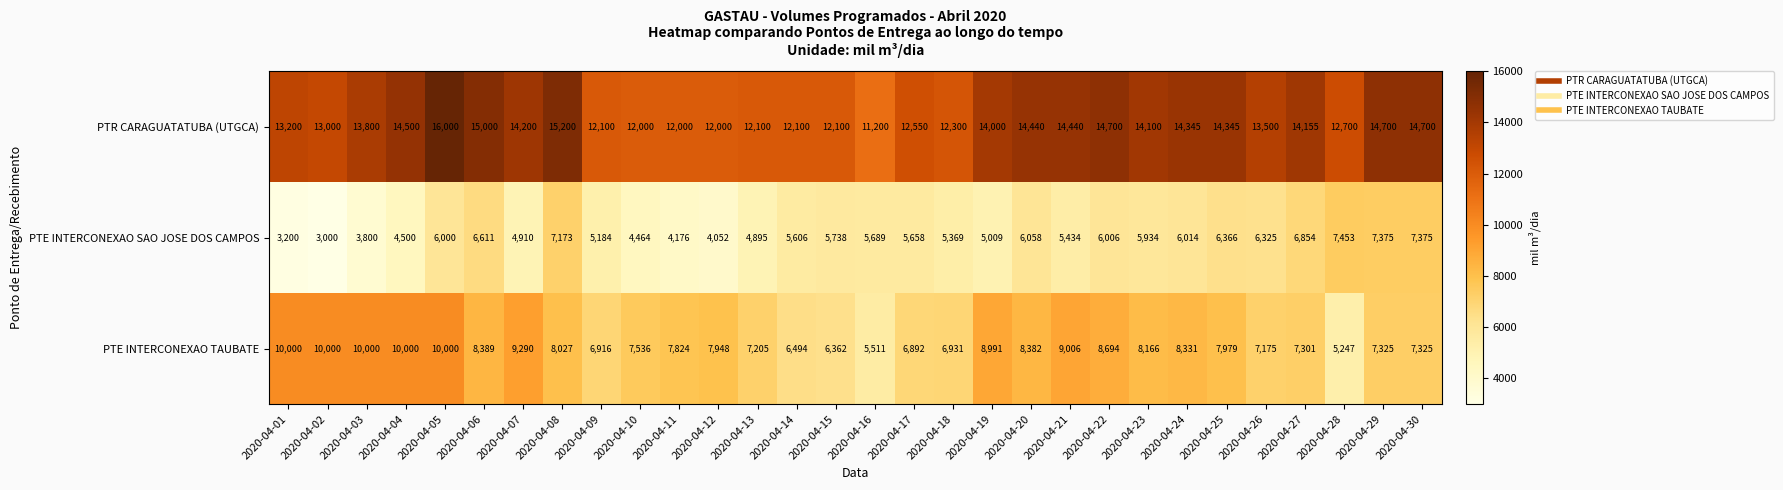

What is the difference between the PTR CARAGUATATUBA (UTGCA) values at 2020-04-30 and 2020-04-07?

500